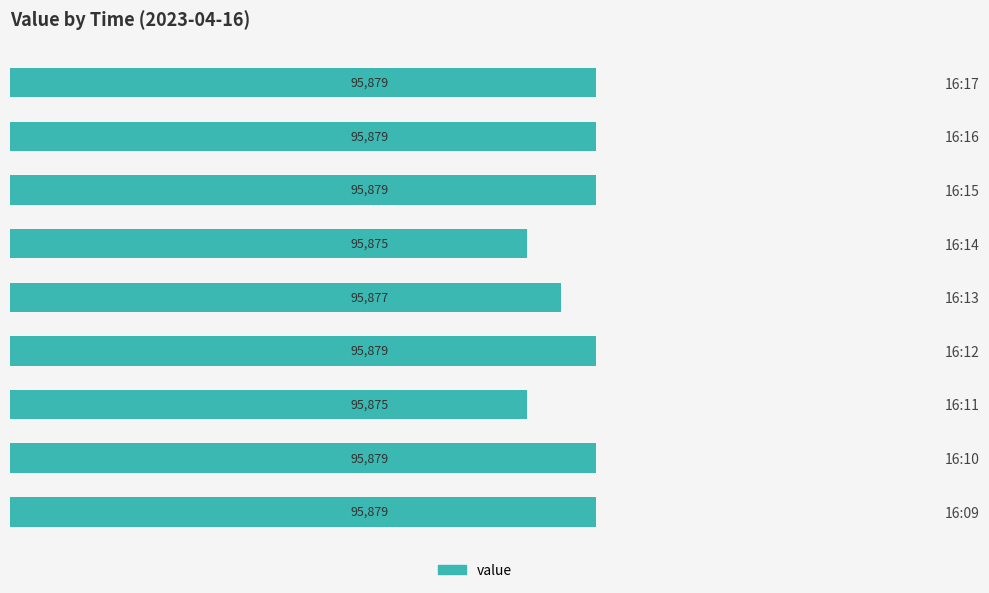

What is the smallest value displayed?

95875